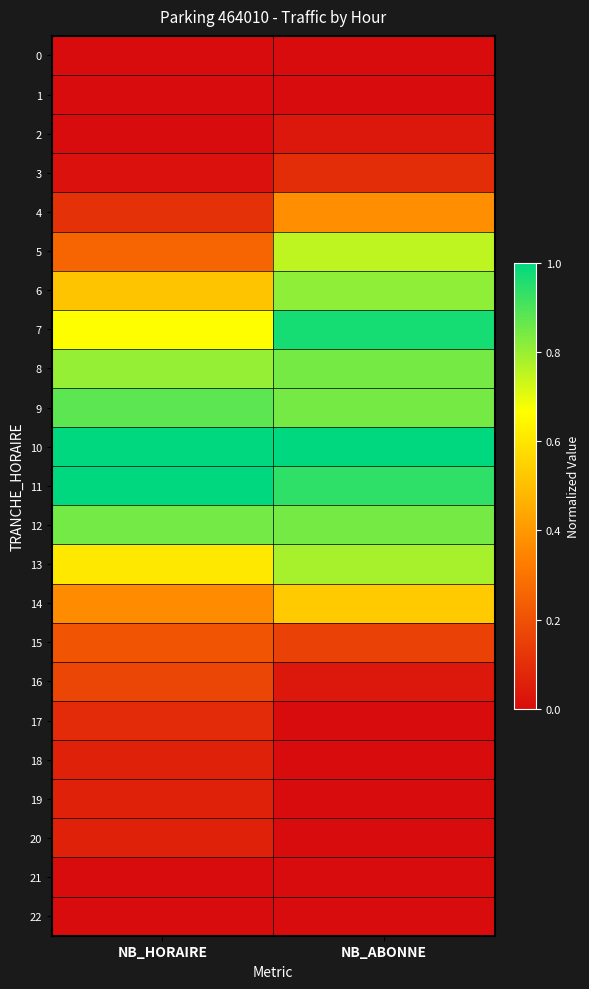

How many categories are shown in the chart?

2